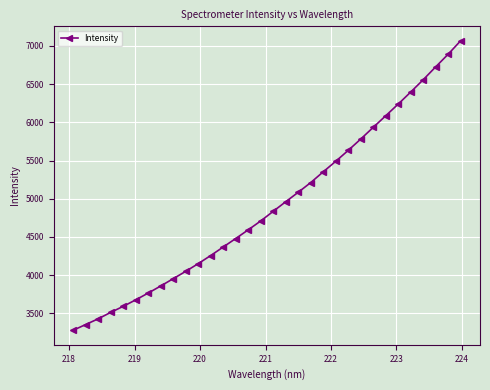

What is the maximum value shown in the chart?

7066.0